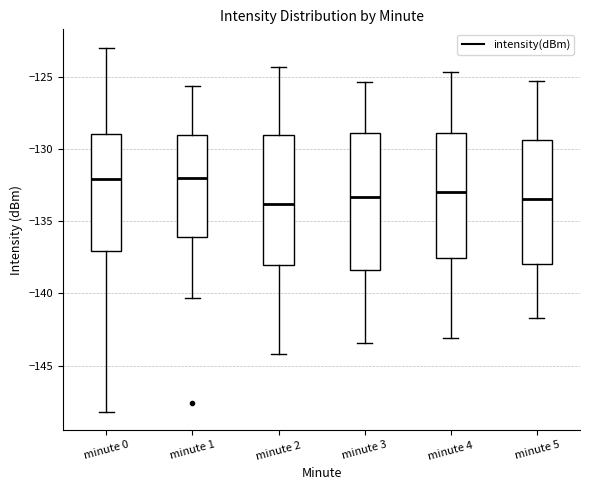

Reading left to right, transcribe this box plot: for each box, give where its median line is, the range the box spans, and where its two whiskers end, as read against the y-axis. The values are not printed on the chart, so give them approximately, as read against the axis.

minute 0: median -132.0, box -137.0 to -129.0, whiskers -148.0 to -123.0
minute 1: median -132.0, box -136.0 to -129.0, whiskers -140.5 to -125.5
minute 2: median -134.0, box -138.0 to -129.0, whiskers -144.0 to -124.5
minute 3: median -133.5, box -138.5 to -129.0, whiskers -143.5 to -125.5
minute 4: median -133.0, box -137.5 to -129.0, whiskers -143.0 to -124.5
minute 5: median -133.5, box -138.0 to -129.5, whiskers -141.5 to -125.5